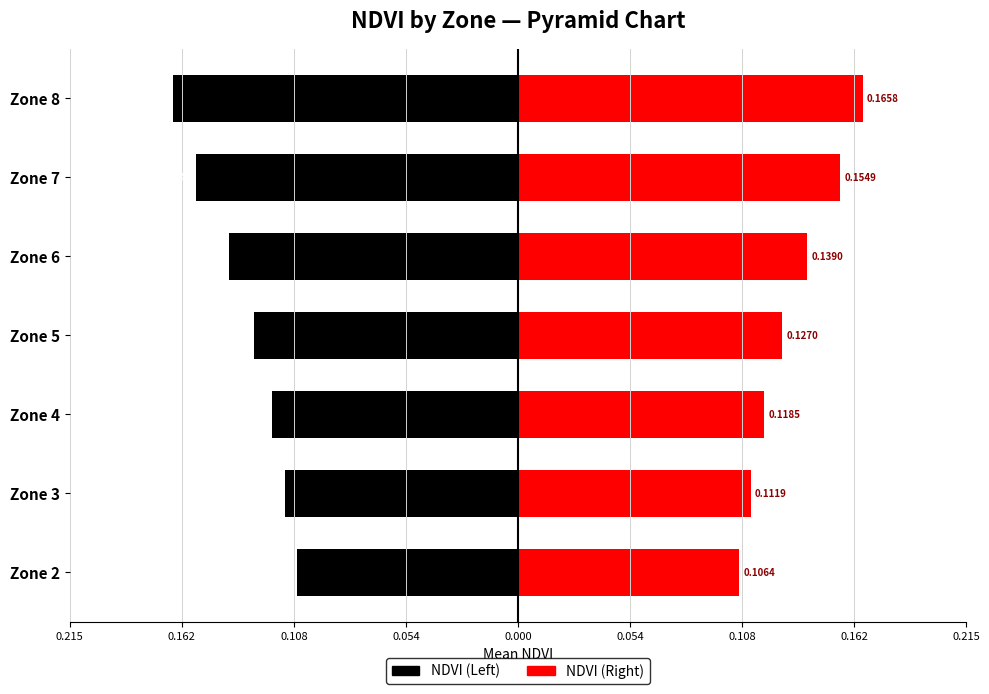

Rank the series by their average value, from highest to lowest.

NDVI (Right), NDVI (Left)